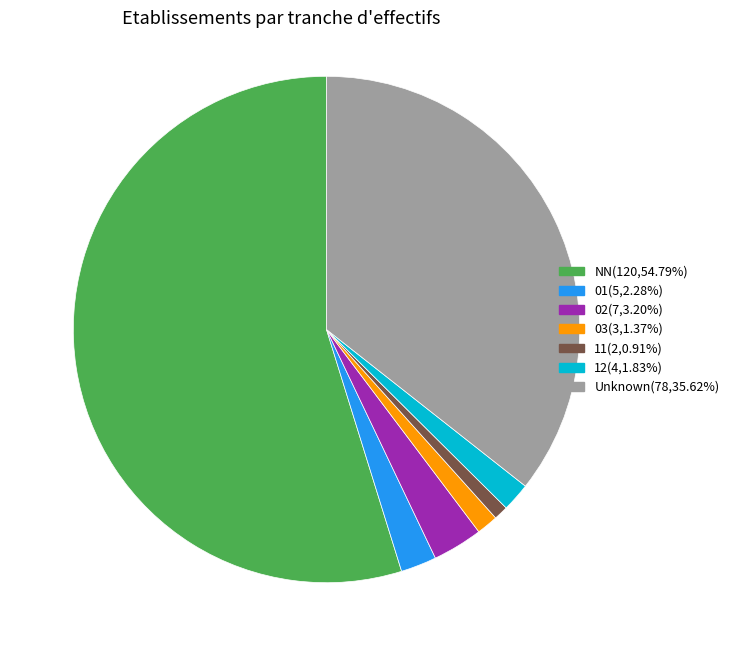

Is there a majority slice in this chart?

Yes